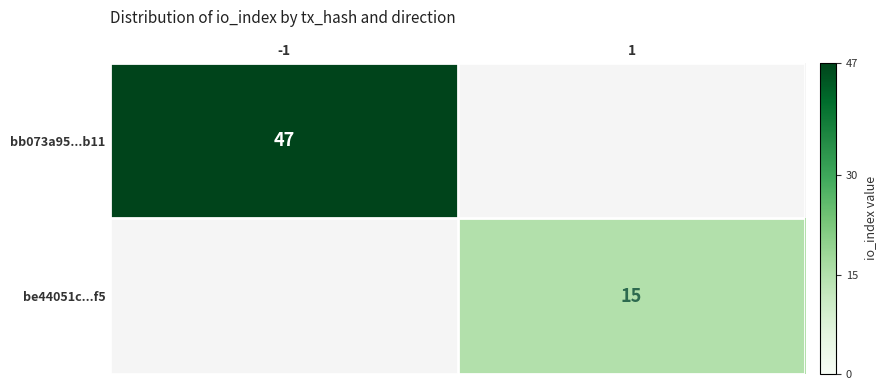

Is the value of be44051c...f5 at 1 greater than the value of bb073a95...b11 at -1?

No